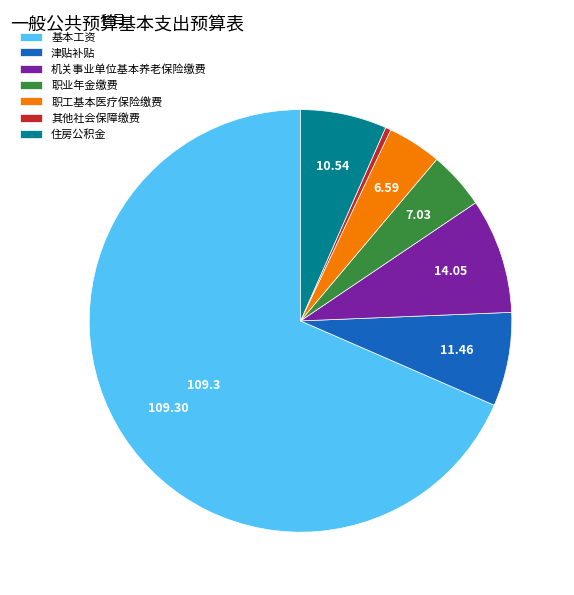

Approximately how many times larger is the value at 机关事业单位基本养老保险缴费 compared to 职业年金缴费?

2.0